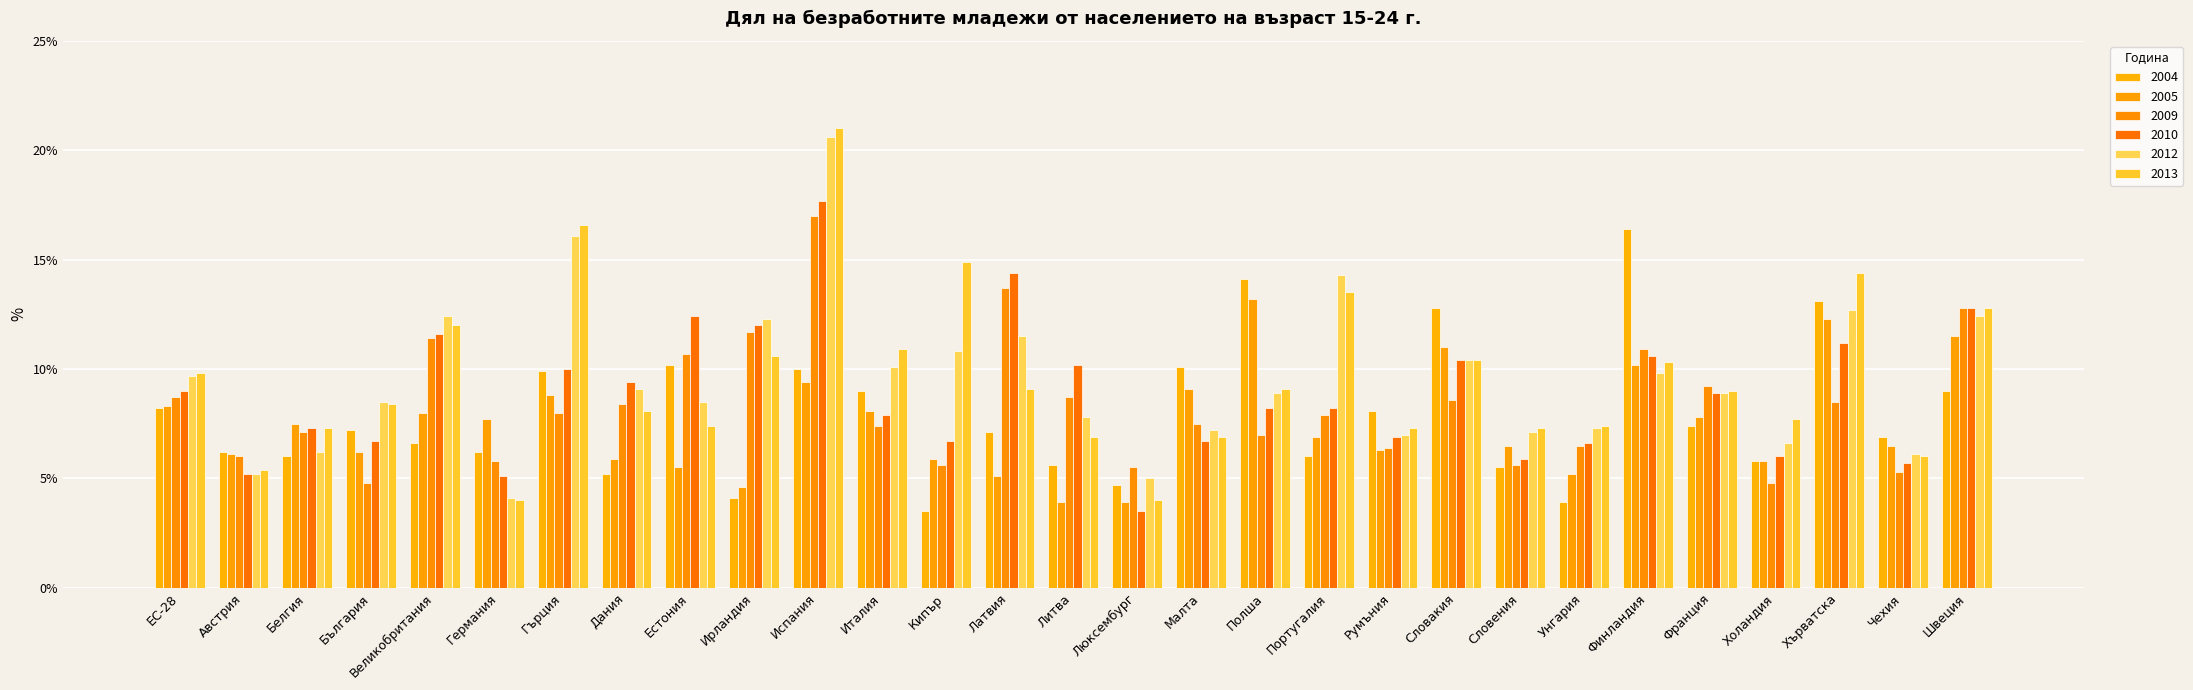

Reading left to right, list all the values displayed in this chart.

2004: ЕС-28=8.2	Австрия=6.2	Белгия=6.0	България=7.2	Великобритания=6.6	Германия=6.2	Гърция=9.9	Дания=5.2	Естония=10.2	Ирландия=4.1	Испания=10.0	Италия=9.0	Кипър=3.5	Латвия=7.1	Литва=5.6	Люксембург=4.7	Малта=10.1	Полша=14.1	Португалия=6.0	Румъния=8.1	Словакия=12.8	Словения=5.5	Унгария=3.9	Финландия=16.4	Франция=7.4	Холандия=5.8	Хърватска=13.1	Чехия=6.9	Швеция=9.0
2005: ЕС-28=8.3	Австрия=6.1	Белгия=7.5	България=6.2	Великобритания=8.0	Германия=7.7	Гърция=8.8	Дания=5.9	Естония=5.5	Ирландия=4.6	Испания=9.4	Италия=8.1	Кипър=5.9	Латвия=5.1	Литва=3.9	Люксембург=3.9	Малта=9.1	Полша=13.2	Португалия=6.9	Румъния=6.3	Словакия=11.0	Словения=6.5	Унгария=5.2	Финландия=10.2	Франция=7.8	Холандия=5.8	Хърватска=12.3	Чехия=6.5	Швеция=11.5
2009: ЕС-28=8.7	Австрия=6.0	Белгия=7.1	България=4.8	Великобритания=11.4	Германия=5.8	Гърция=8.0	Дания=8.4	Естония=10.7	Ирландия=11.7	Испания=17.0	Италия=7.4	Кипър=5.6	Латвия=13.7	Литва=8.7	Люксембург=5.5	Малта=7.5	Полша=7.0	Португалия=7.9	Румъния=6.4	Словакия=8.6	Словения=5.6	Унгария=6.5	Финландия=10.9	Франция=9.2	Холандия=4.8	Хърватска=8.5	Чехия=5.3	Швеция=12.8
2010: ЕС-28=9.0	Австрия=5.2	Белгия=7.3	България=6.7	Великобритания=11.6	Германия=5.1	Гърция=10.0	Дания=9.4	Естония=12.4	Ирландия=12.0	Испания=17.7	Италия=7.9	Кипър=6.7	Латвия=14.4	Литва=10.2	Люксембург=3.5	Малта=6.7	Полша=8.2	Португалия=8.2	Румъния=6.9	Словакия=10.4	Словения=5.9	Унгария=6.6	Финландия=10.6	Франция=8.9	Холандия=6.0	Хърватска=11.2	Чехия=5.7	Швеция=12.8
2012: ЕС-28=9.7	Австрия=5.2	Белгия=6.2	България=8.5	Великобритания=12.4	Германия=4.1	Гърция=16.1	Дания=9.1	Естония=8.5	Ирландия=12.3	Испания=20.6	Италия=10.1	Кипър=10.8	Латвия=11.5	Литва=7.8	Люксембург=5.0	Малта=7.2	Полша=8.9	Португалия=14.3	Румъния=7.0	Словакия=10.4	Словения=7.1	Унгария=7.3	Финландия=9.8	Франция=8.9	Холандия=6.6	Хърватска=12.7	Чехия=6.1	Швеция=12.4
2013: ЕС-28=9.8	Австрия=5.4	Белгия=7.3	България=8.4	Великобритания=12.0	Германия=4.0	Гърция=16.6	Дания=8.1	Естония=7.4	Ирландия=10.6	Испания=21.0	Италия=10.9	Кипър=14.9	Латвия=9.1	Литва=6.9	Люксембург=4.0	Малта=6.9	Полша=9.1	Португалия=13.5	Румъния=7.3	Словакия=10.4	Словения=7.3	Унгария=7.4	Финландия=10.3	Франция=9.0	Холандия=7.7	Хърватска=14.4	Чехия=6.0	Швеция=12.8